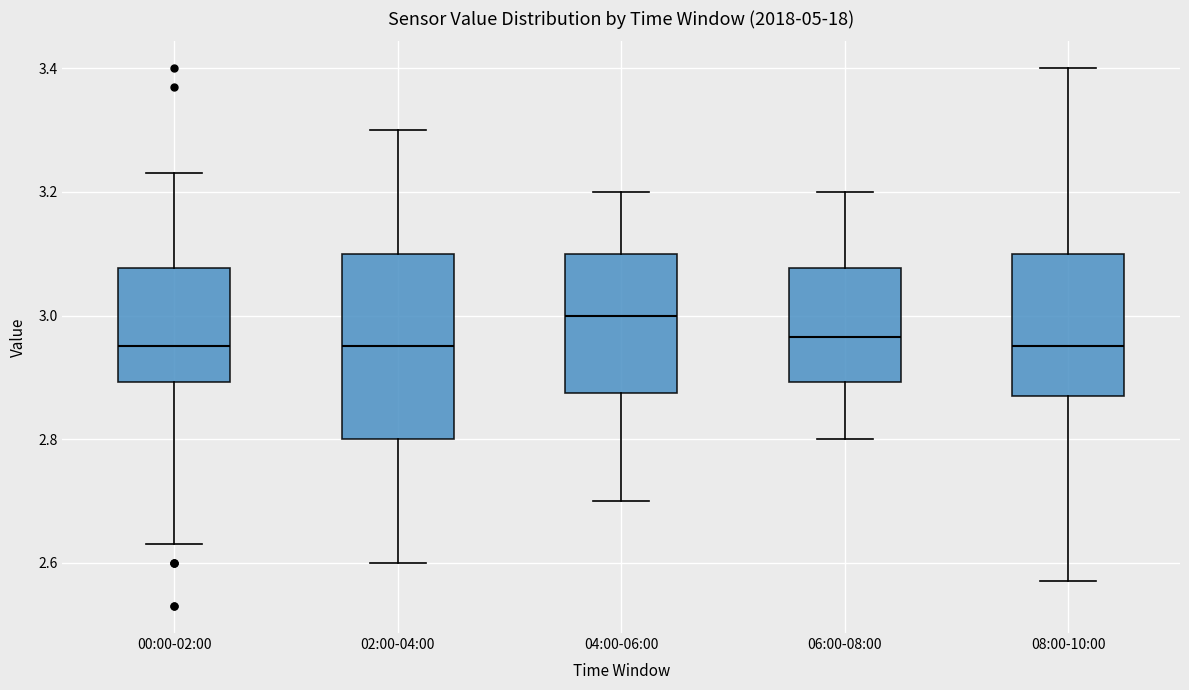

Where is the upper edge of the box for 06:00-08:00 on the y-axis? The values are not printed on the chart, so give them approximately, as read against the axis.

3.08